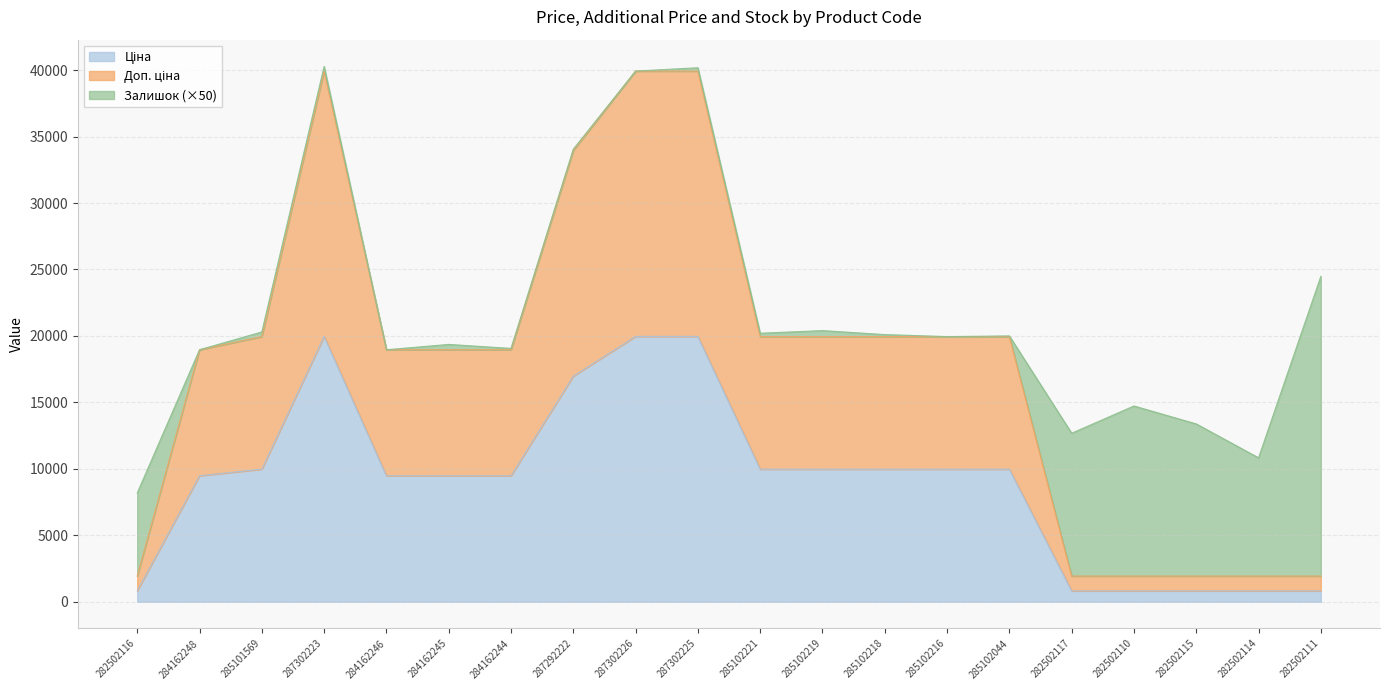

How many interior local peaks does the Доп. ціна series have?

1